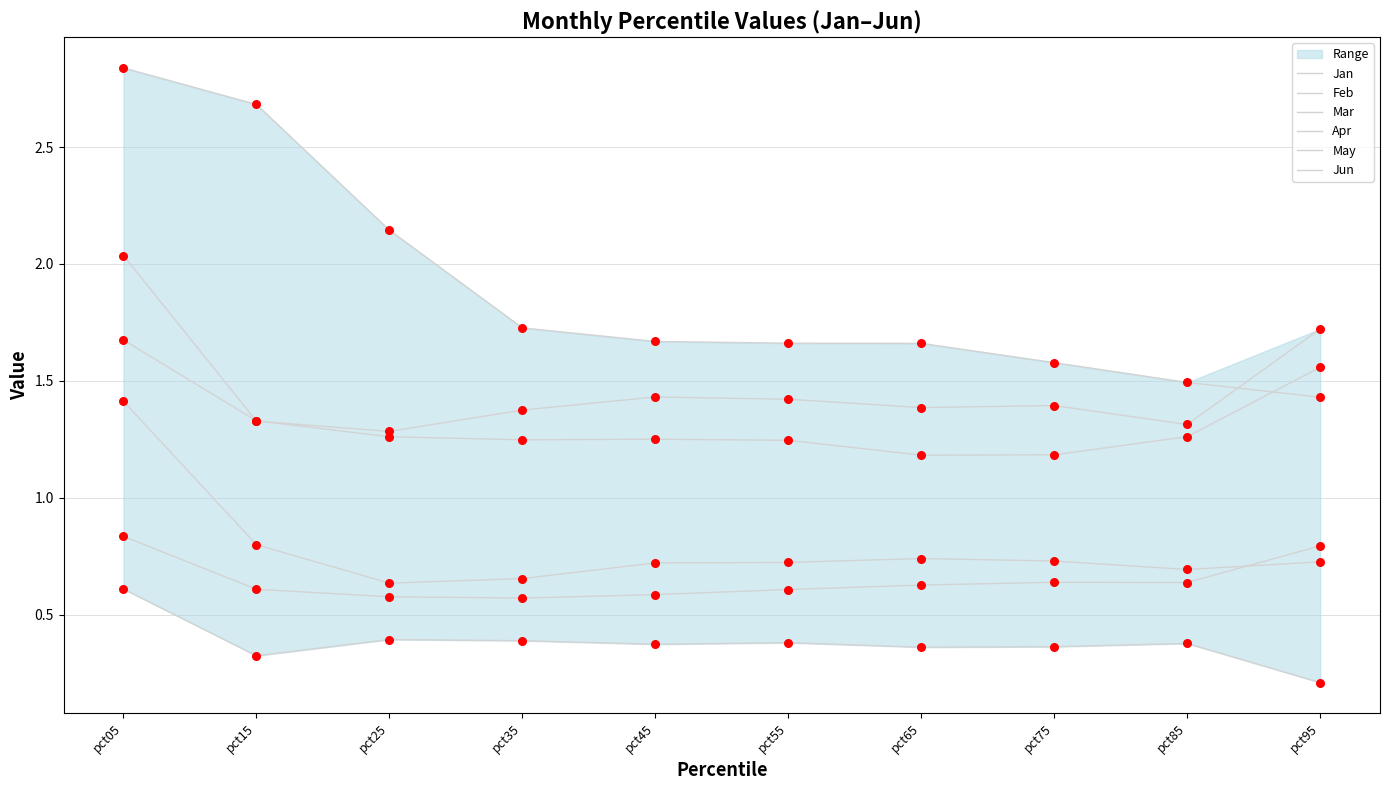

At how many categories does at least one series exceed 0?

10